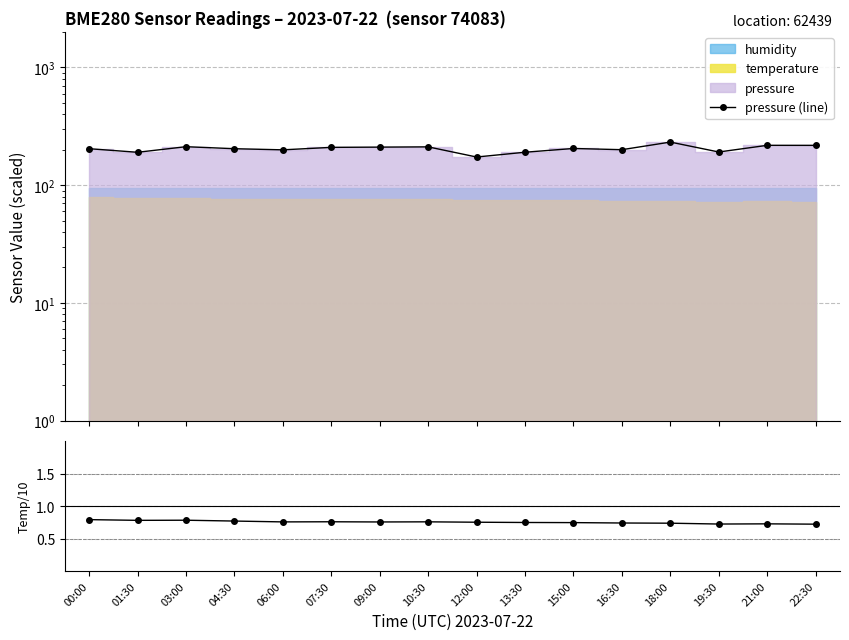

At which category does temp/10 reach its first local valley?

01:30